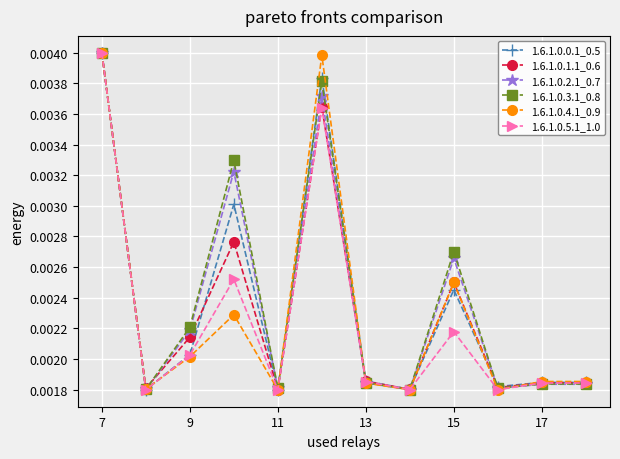

At how many categories does at least one series exceed 0?

12